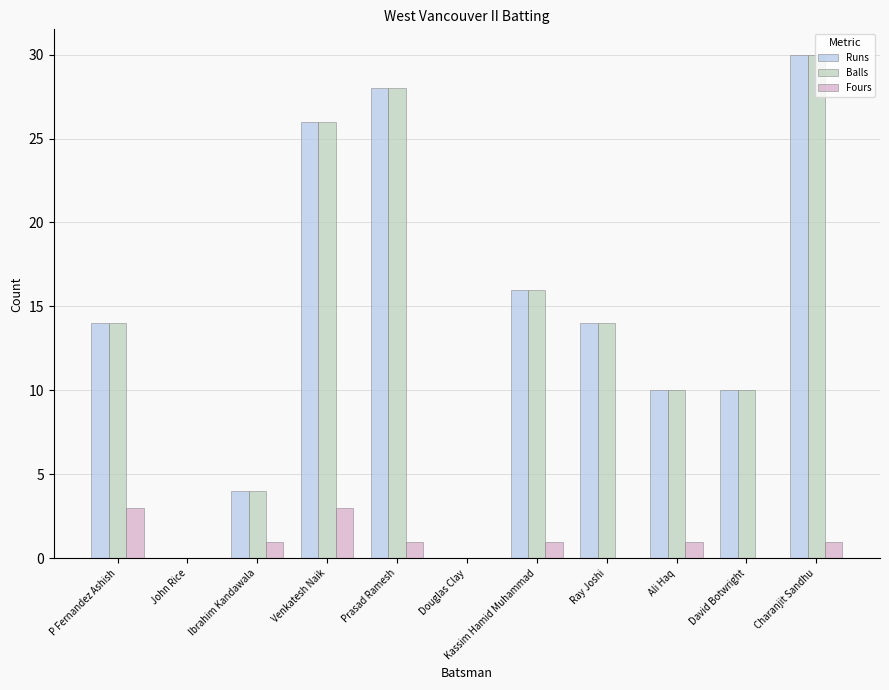

What is the sum of the Balls values at Venkatesh Naik and Kassim Hamid Muhammad?

42